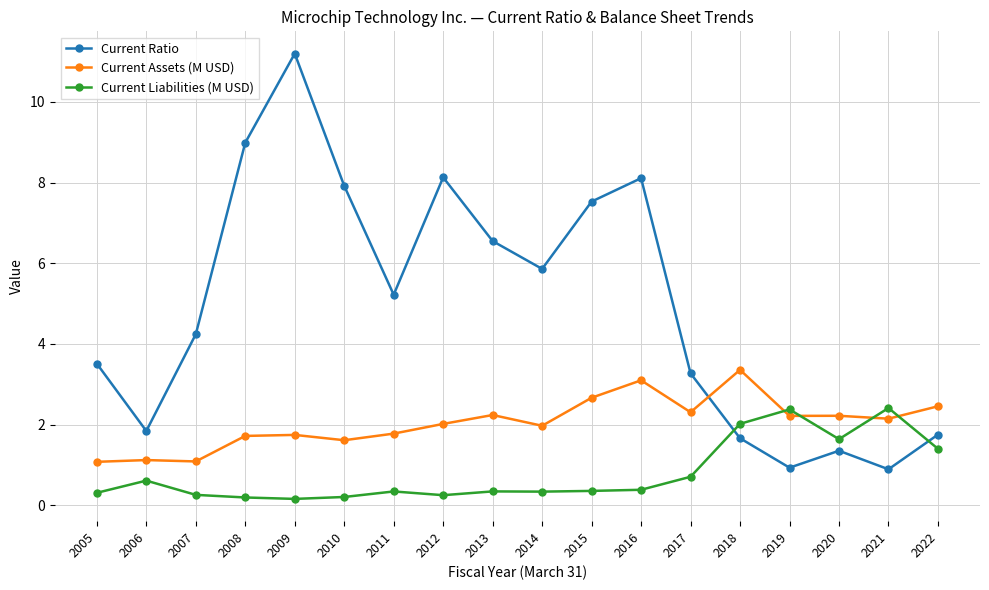

True or false: Current Assets (M USD) has more than 2 points higher than both neighbors.

True